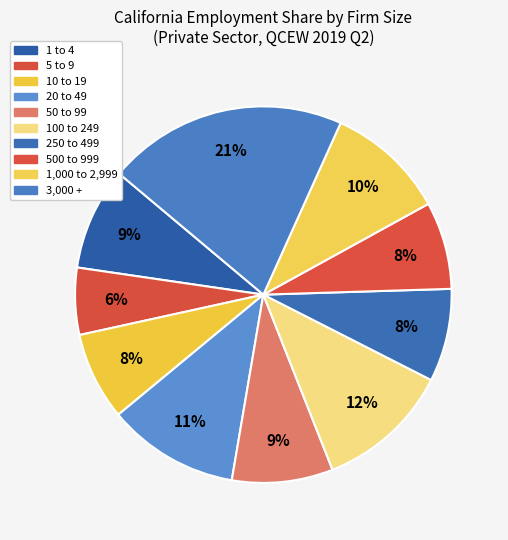

To the nearest percent, what portion does 20 to 49 represent?

11%